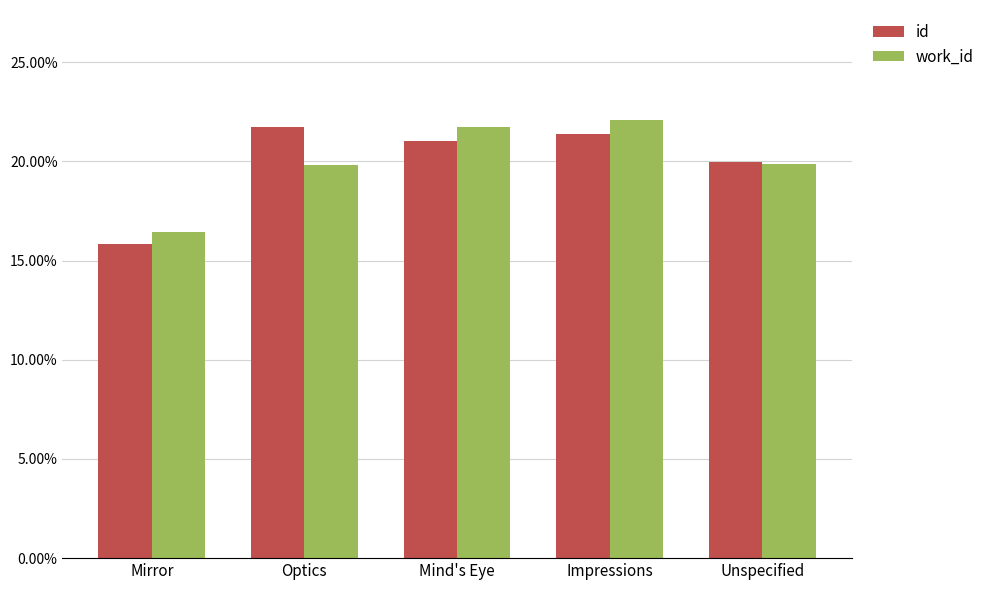

The id series shows 0.2 at Mind's Eye. True or false?

True